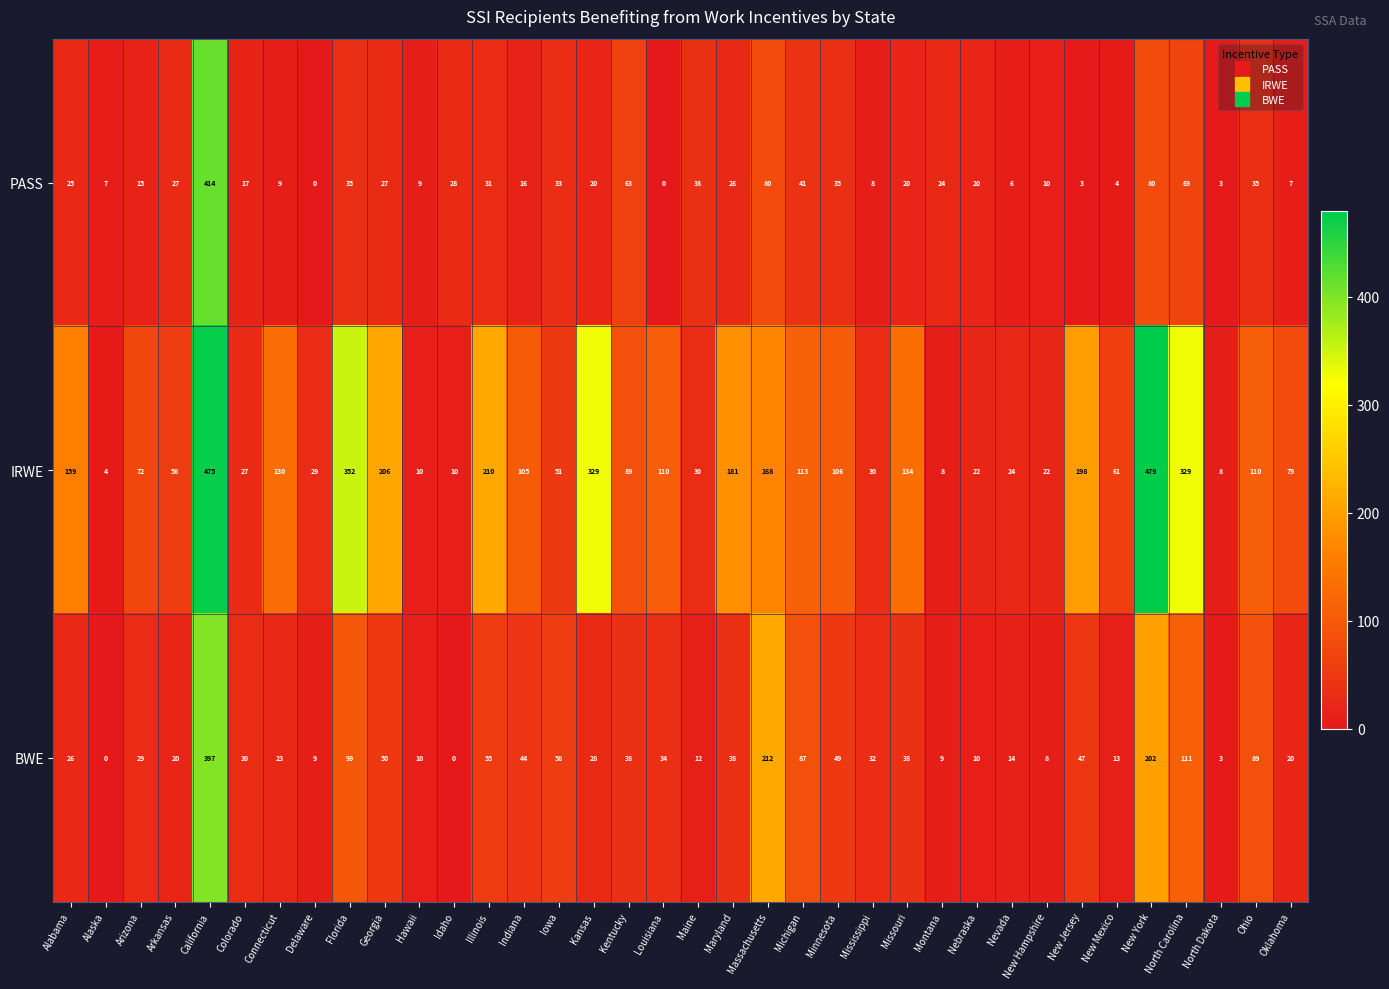

At how many categories does at least one series exceed 257?

5